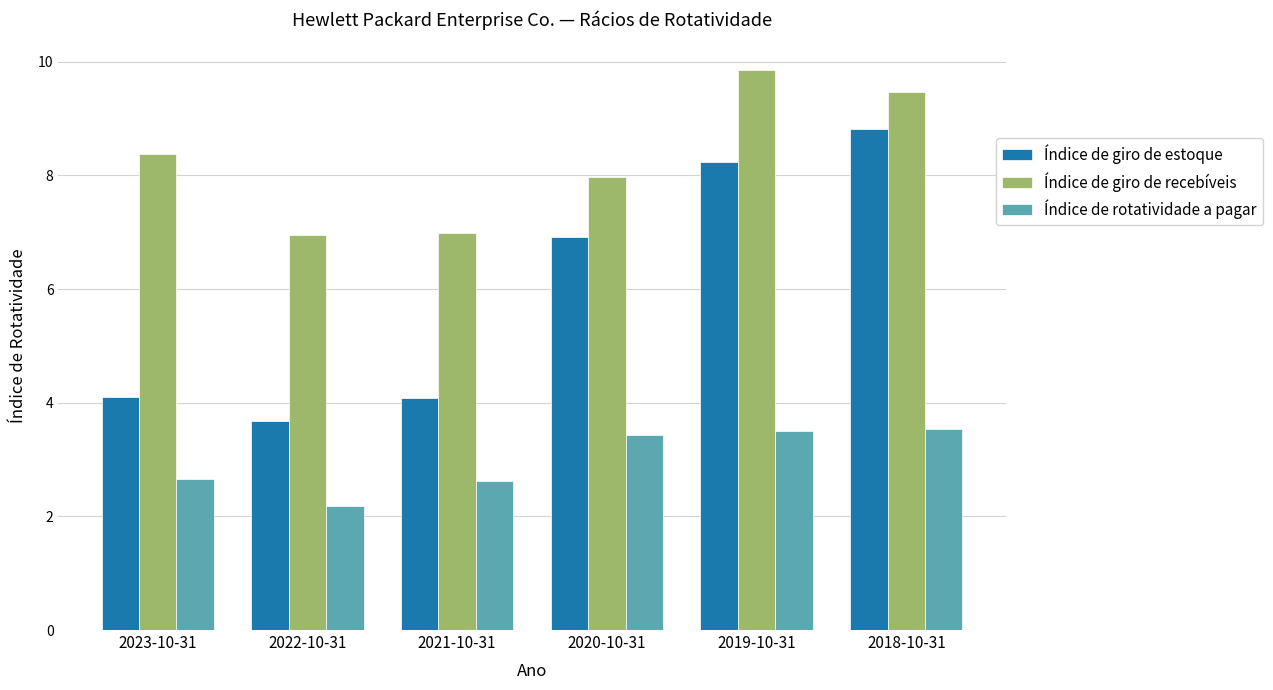

How many bars are there in each group?

3